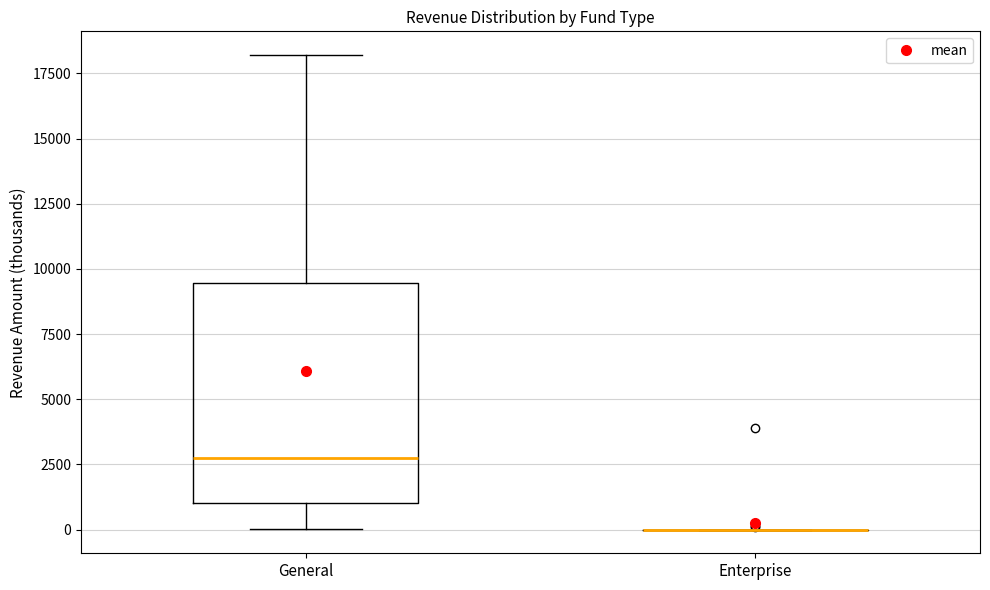

Reading left to right, transcribe this box plot: for each box, give where its median line is, the range the box spans, and where its two whiskers end, as read against the y-axis. The values are not printed on the chart, so give them approximately, as read against the axis.

General: median 3000, box 1000 to 9500, whiskers 0 to 18000
Enterprise: box collapsed to a line at 0, whiskers 0 to 0